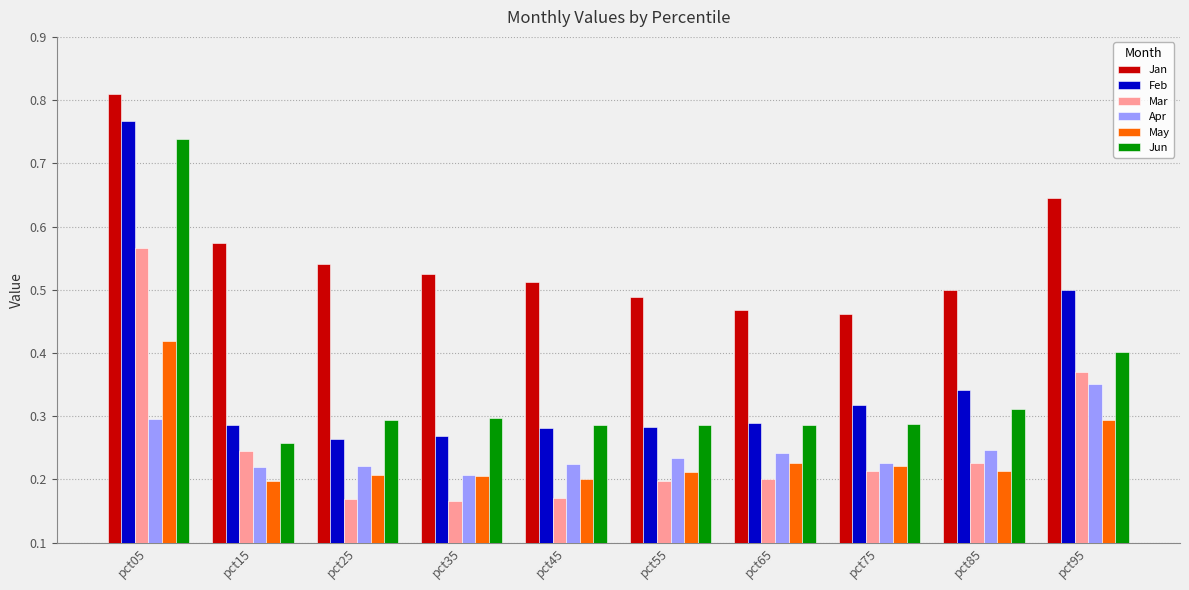

Which series has the largest range (max minus min)?

Feb